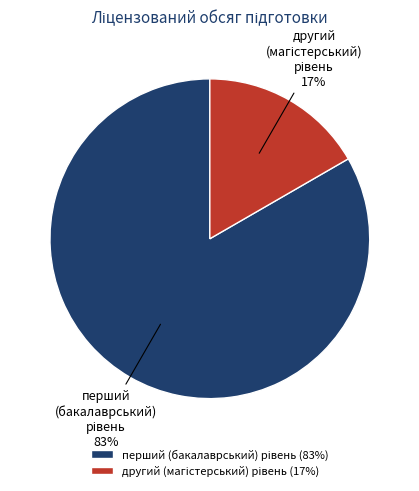

Does any single category account for the majority?

Yes